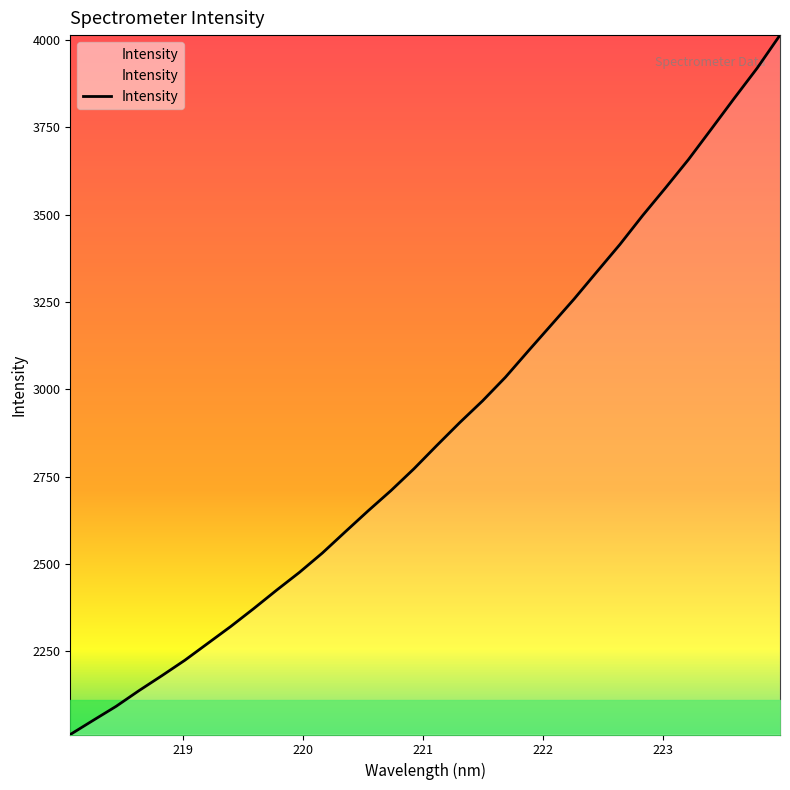

What is the difference between the maximum and minimum values?

2001.7